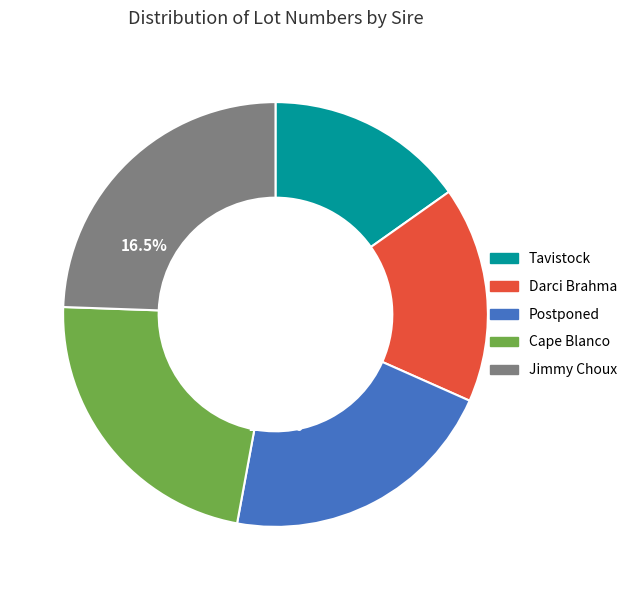

Does Jimmy Choux represent more than half of the total?

No